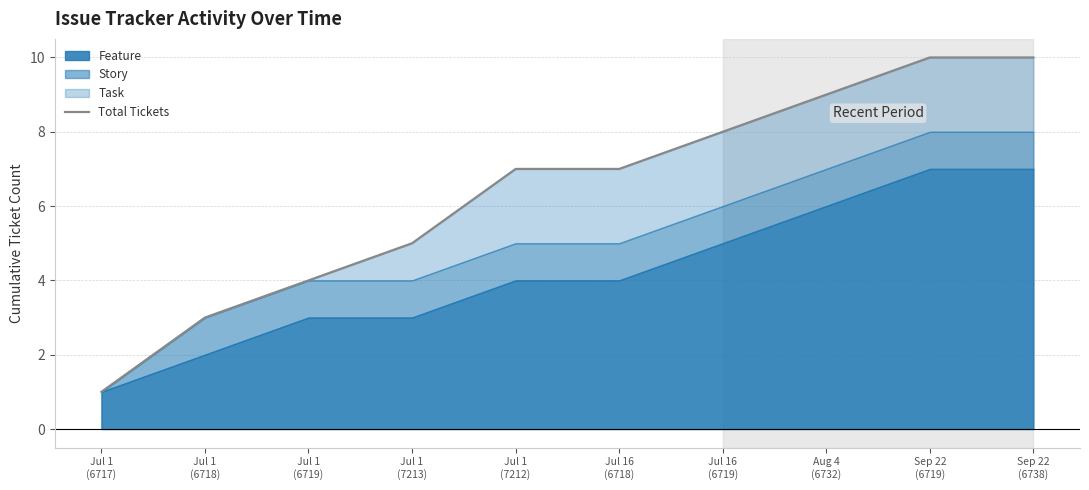

Reading left to right, what are all the values shown in this chart?

1	3	4	5	7	7	8	9	10	10